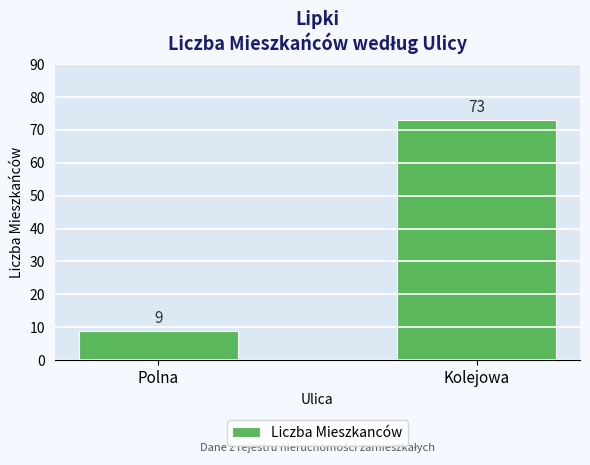

Reading right to left, transcribe all the data shown in this chart.

Kolejowa=73	Polna=9